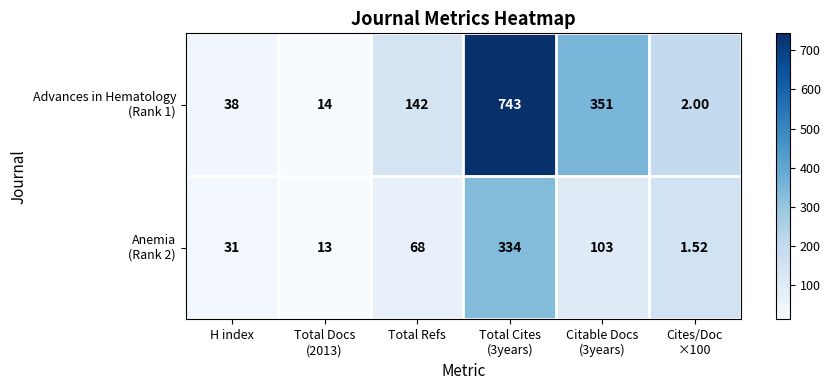

Count the number of data series in this chart.

2